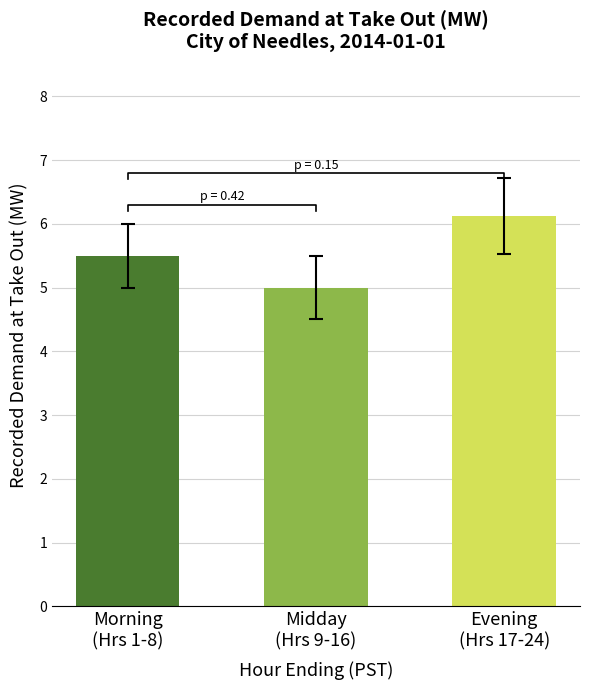

Is it true that the value at Evening
(Hrs 17-24) is 6.1?

True